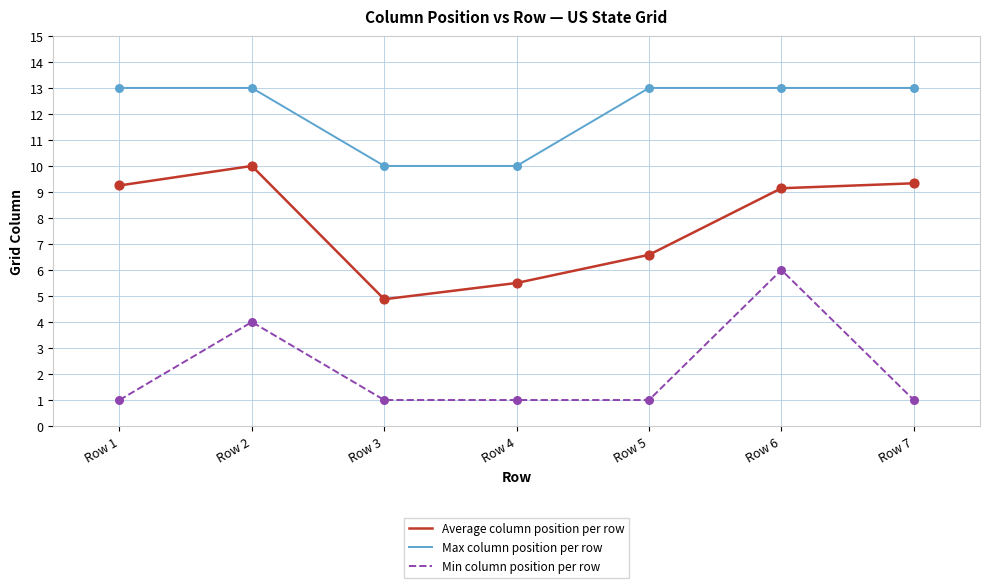

What is the difference between the highest and lowest values at Row 3?

9.0